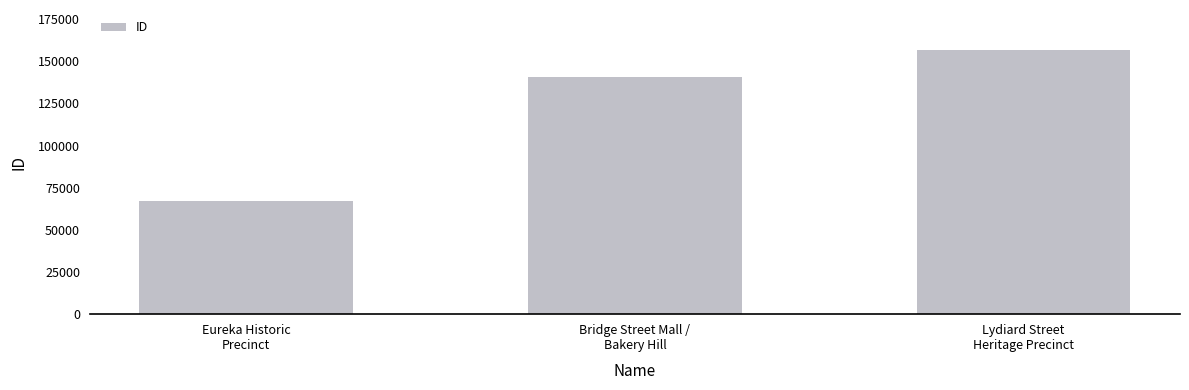

Which label corresponds to the largest value in the chart?

Lydiard Street
Heritage Precinct